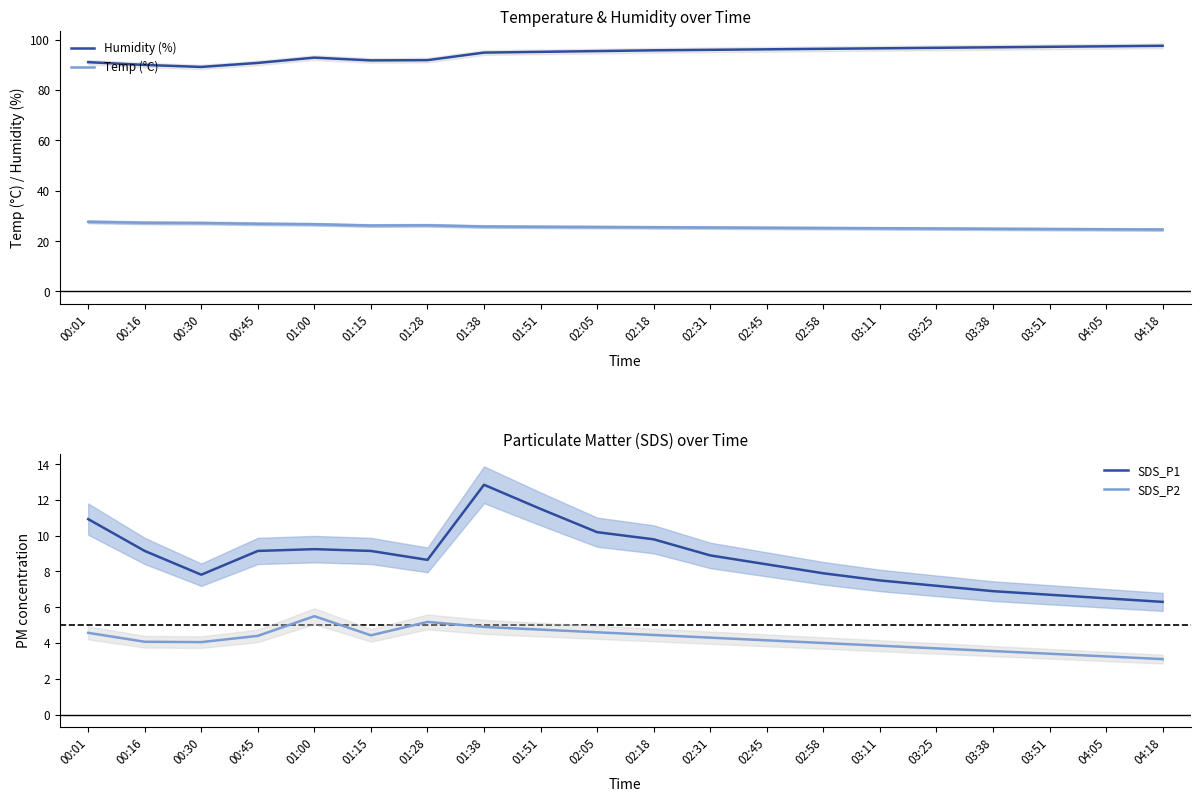

Where is the first local maximum for Humidity (%)?

01:00